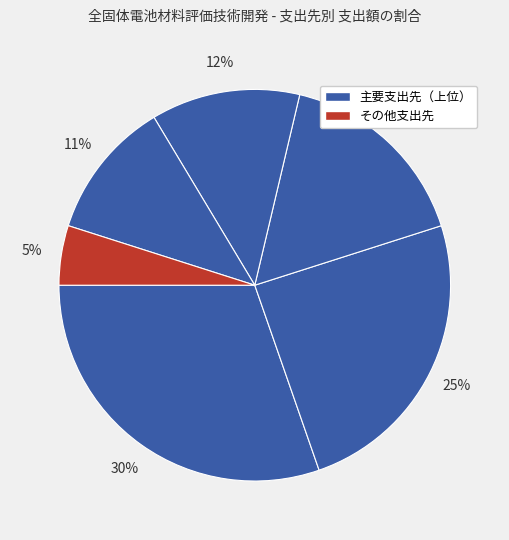

How many slices are in this pie chart?

6